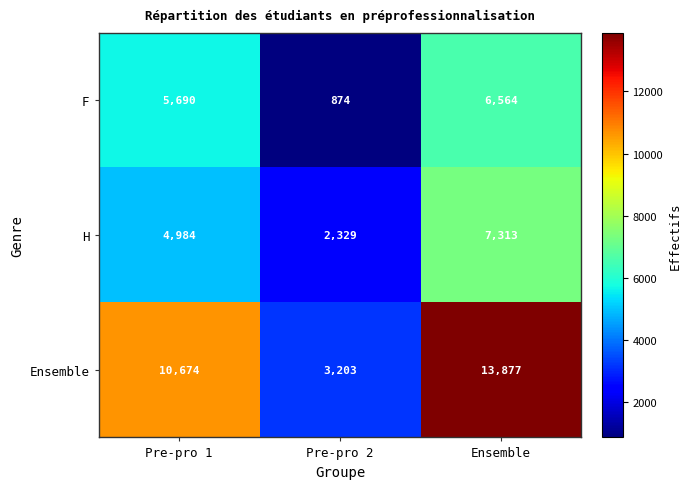

What is the difference between the H values at Pre-pro 1 and Ensemble?

2329